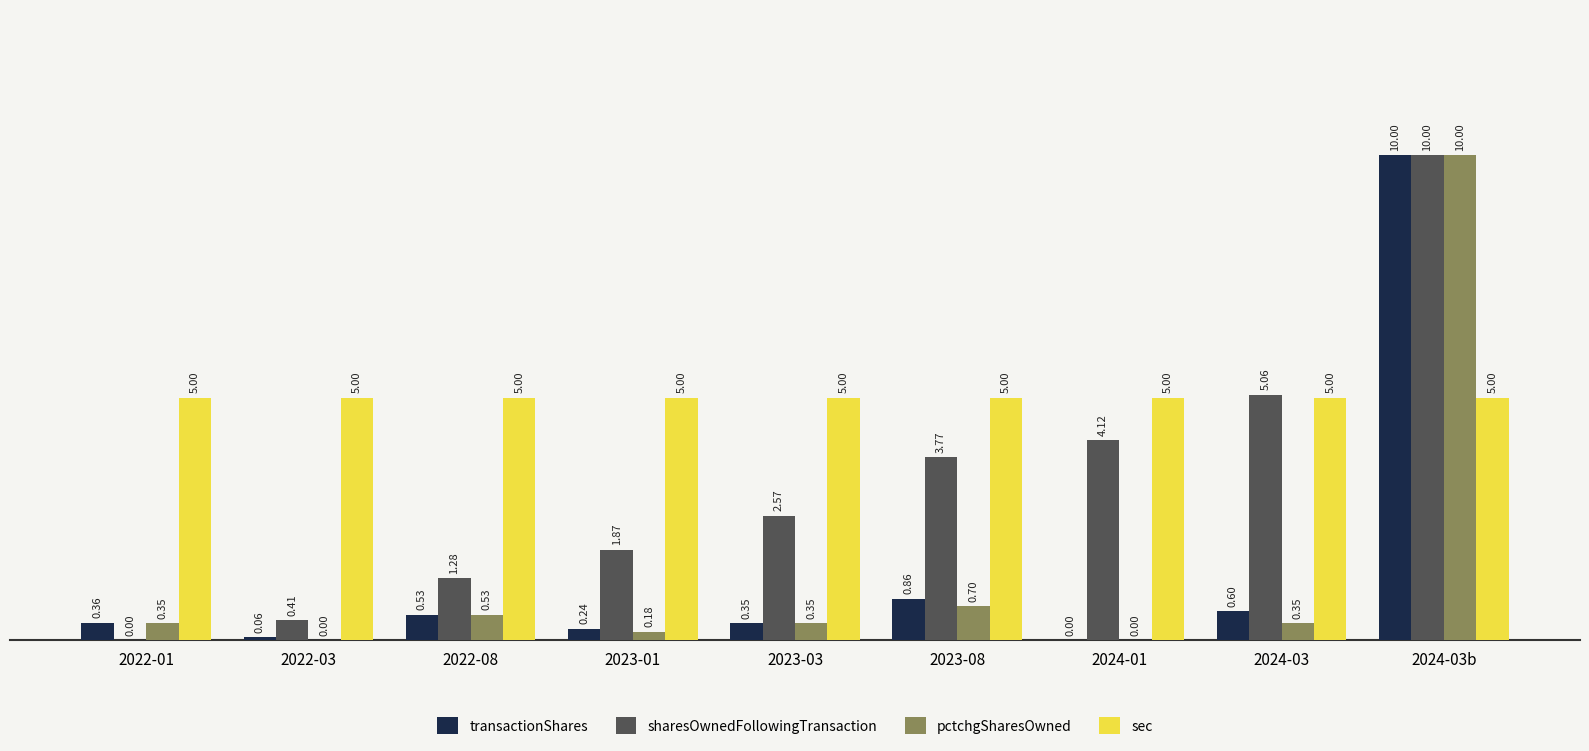

Is it true that sec equals 1.4 at 2022-01?

False